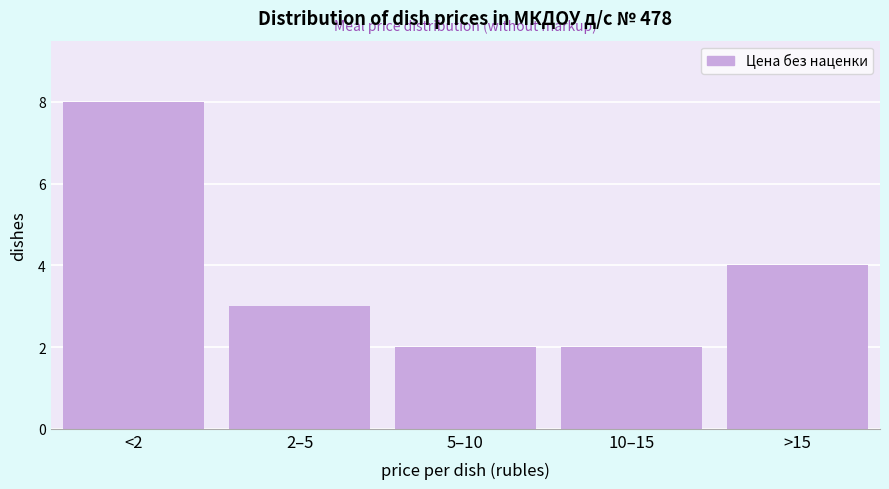

Reading left to right, list all the values displayed in this chart.

8	3	2	2	4